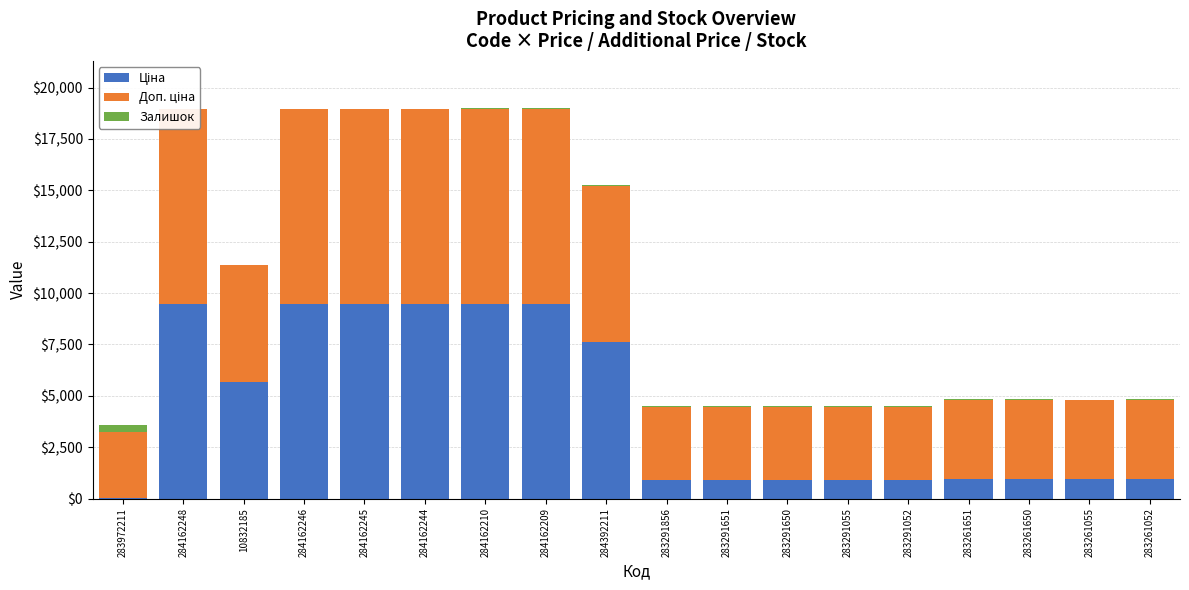

What is the label of the 6th bar from the left?

284162244